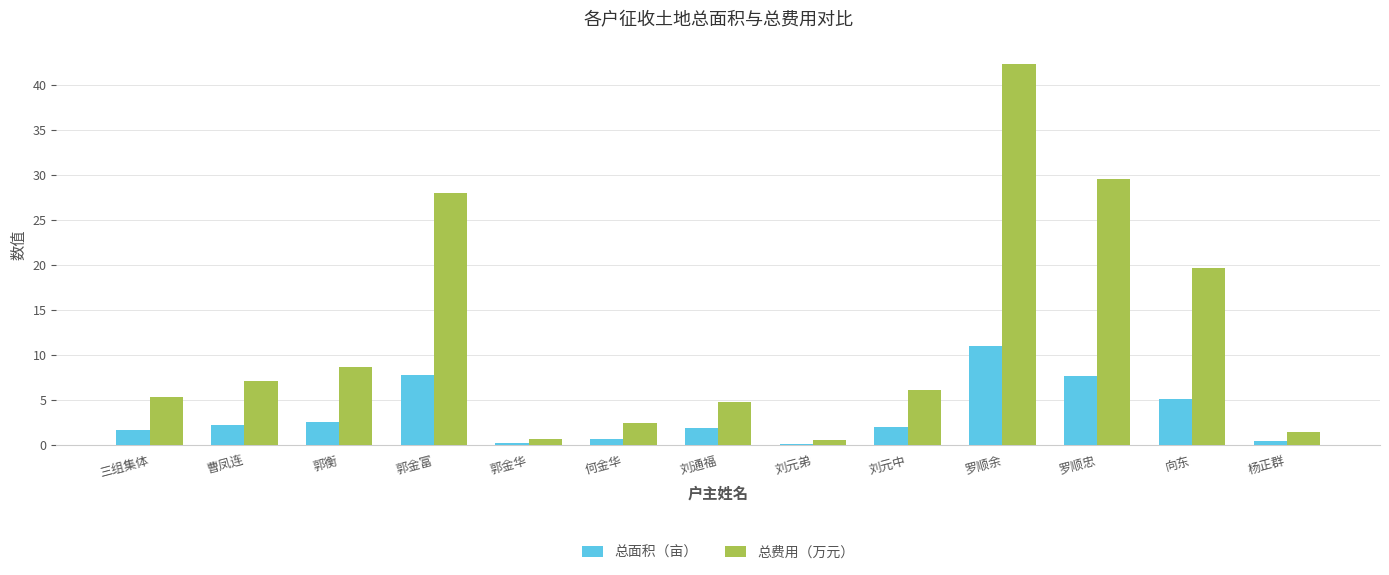

What is the sum of all 总费用（万元） values?

156.8